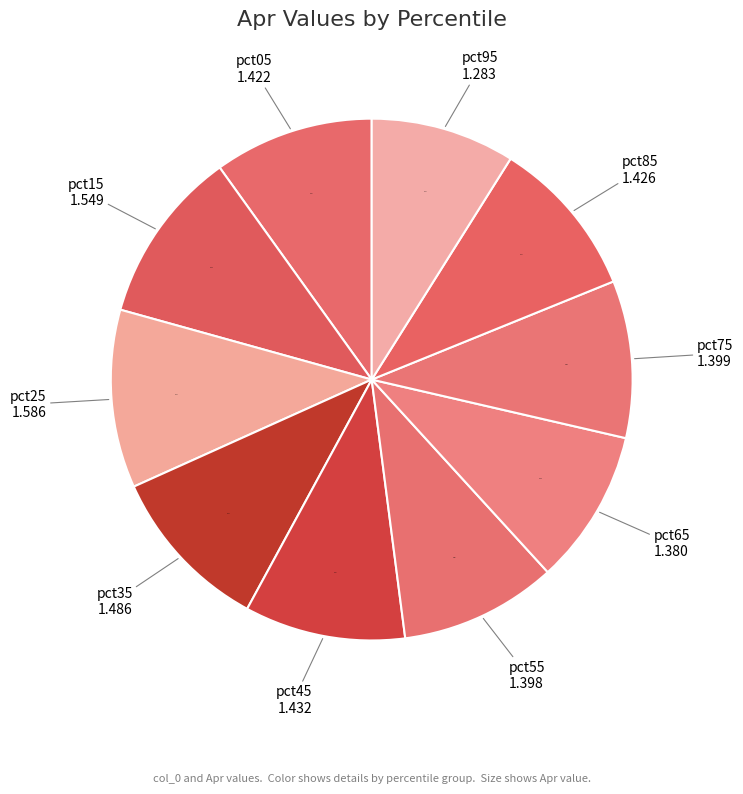

Combined, do pct15 and pct35 account for over 50%?

No